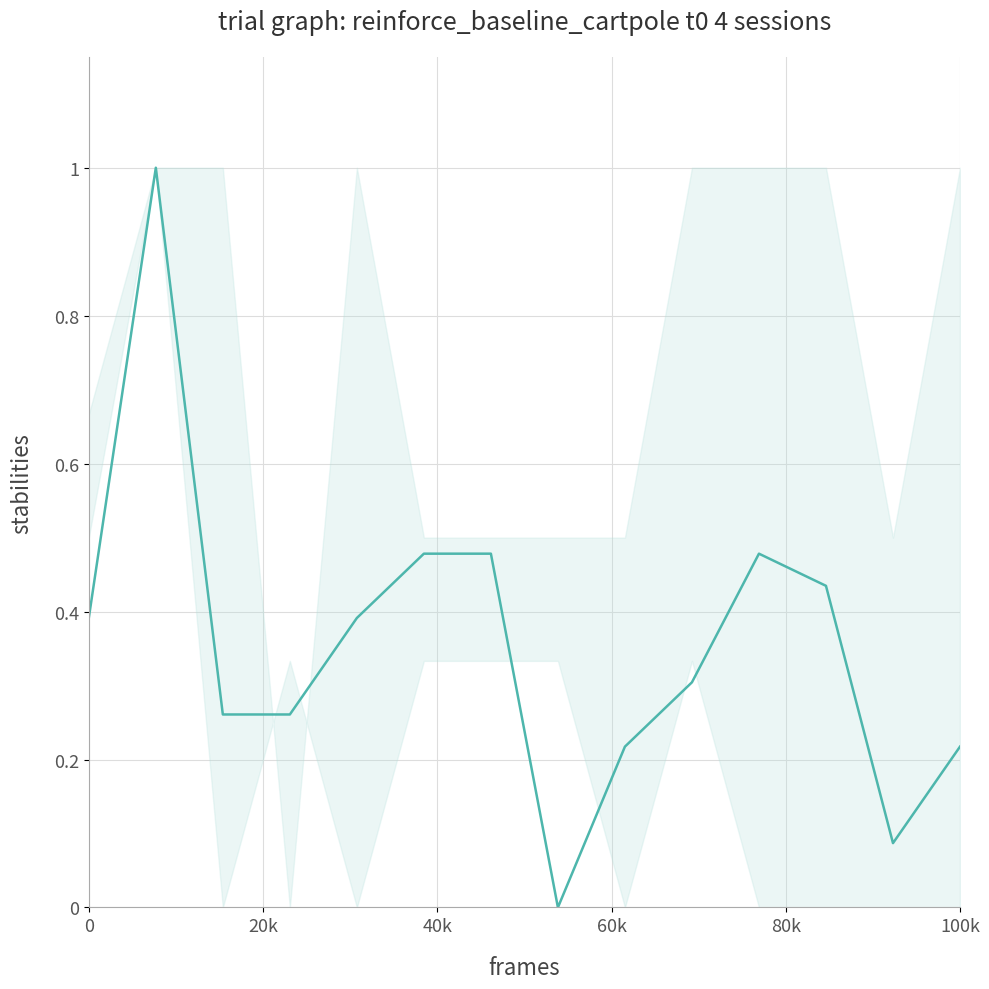

True or false: the data has more than 0 interior local peaks.

True